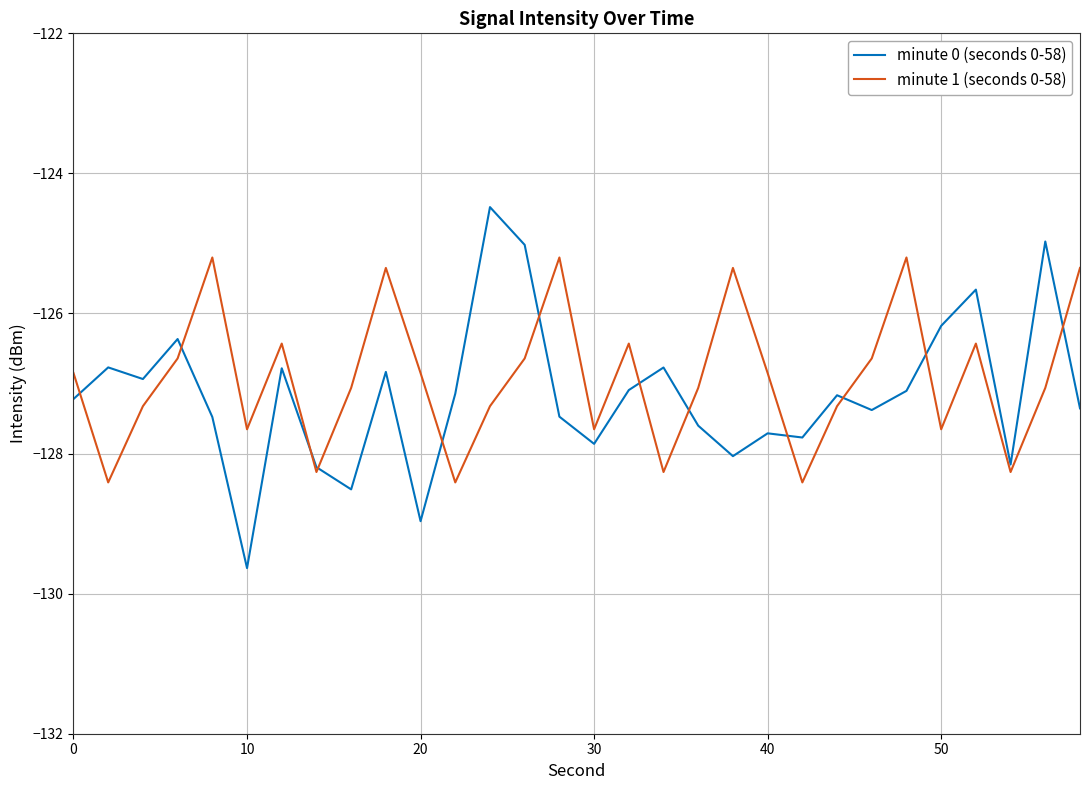

What is the smallest value displayed?

-129.6